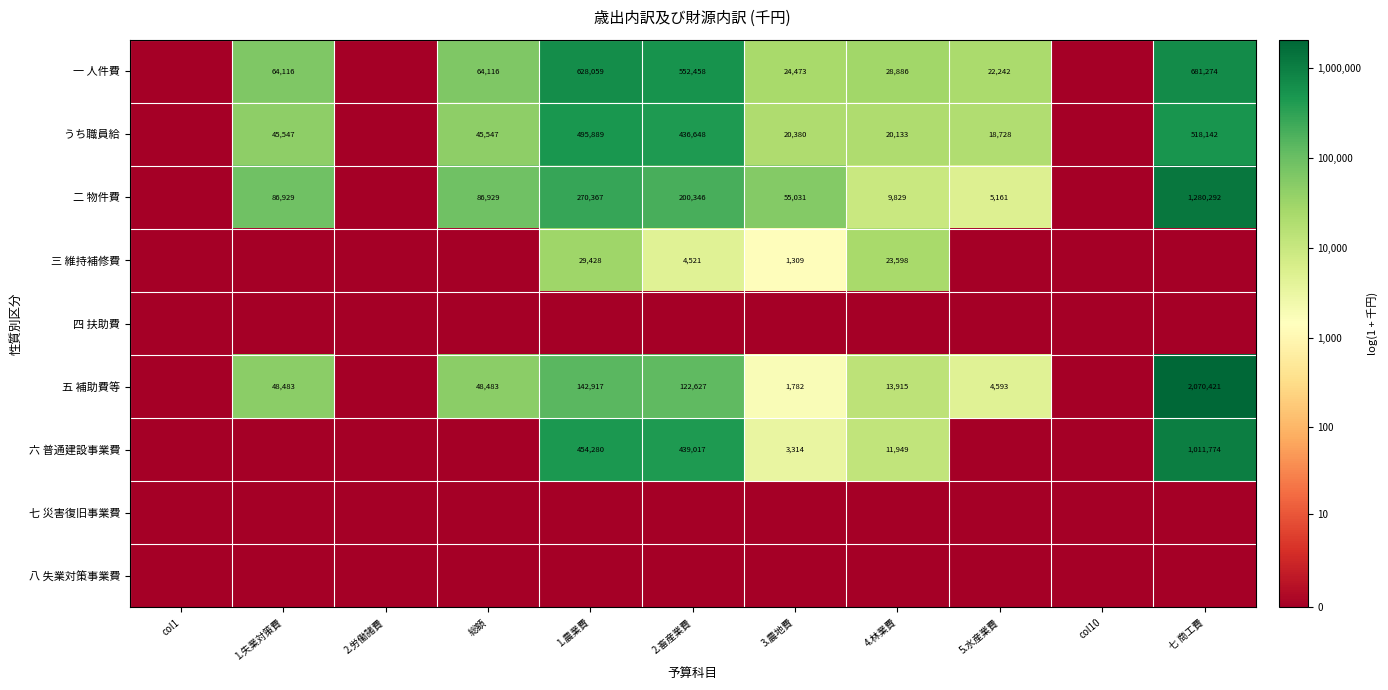

The value of 五 補助費等 at 七 商工費 is 2070421. True or false?

True